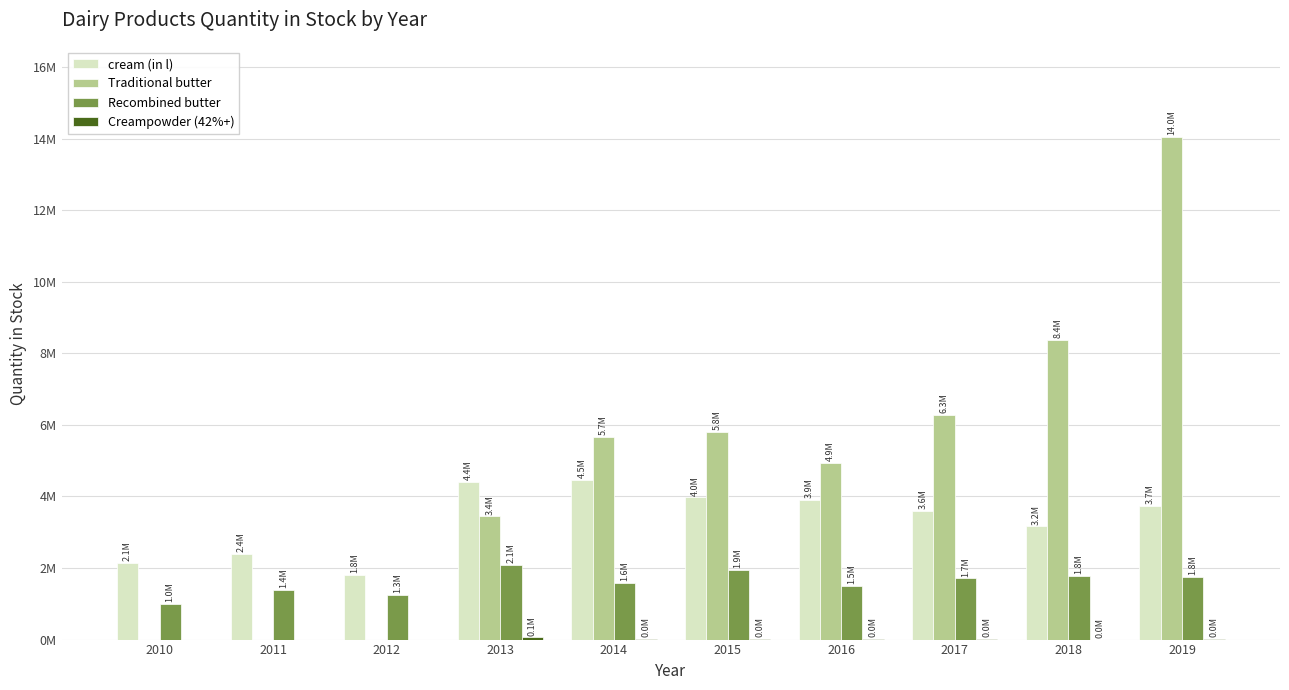

At which label does Creampowder (42%+) first exceed 10193?

2013